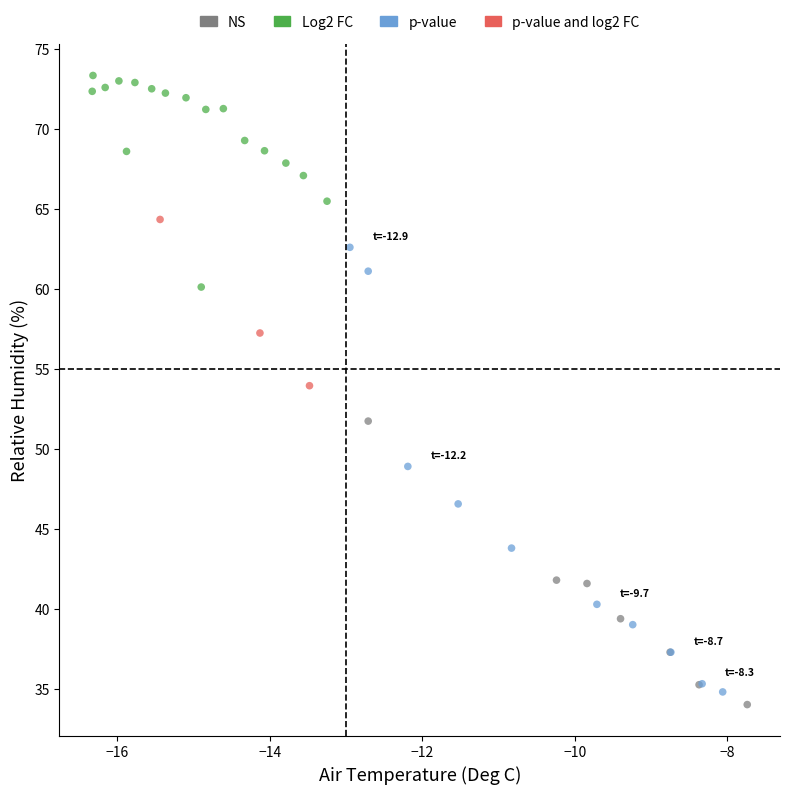

What are all the series names shown in the legend?

NS, Log2 FC, p-value, p-value and log2 FC